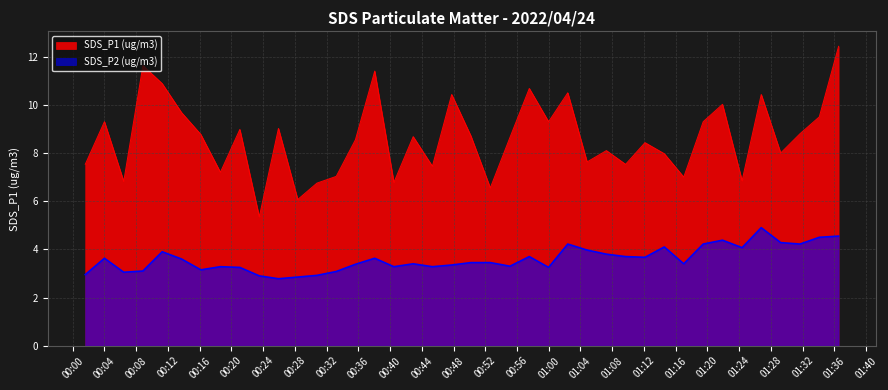

Rank the series by their average value, from highest to lowest.

SDS_P1 (ug/m3), SDS_P2 (ug/m3)